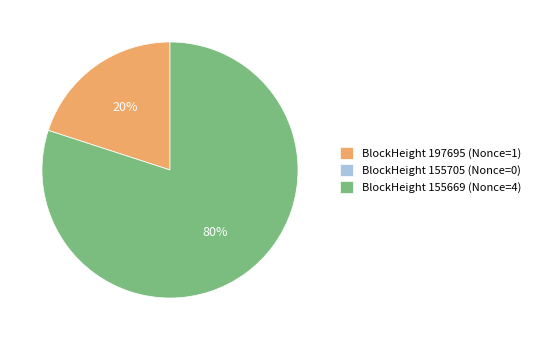

Combined, do BlockHeight 155669 (Nonce=4) and BlockHeight 197695 (Nonce=1) account for over 50%?

Yes